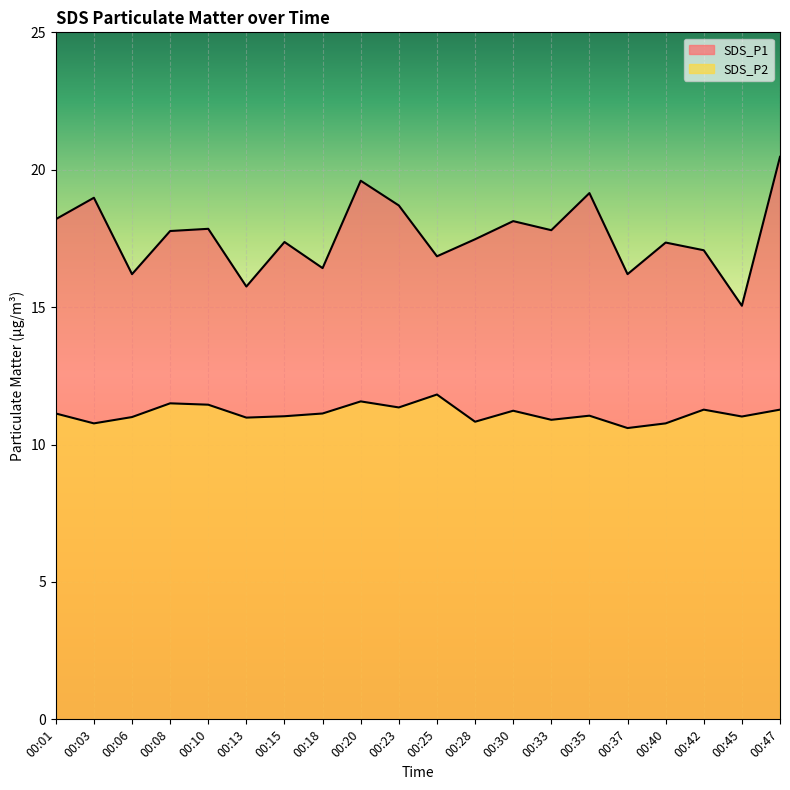

What is the value of the SDS_P2 point at the 4th from the left?

11.5